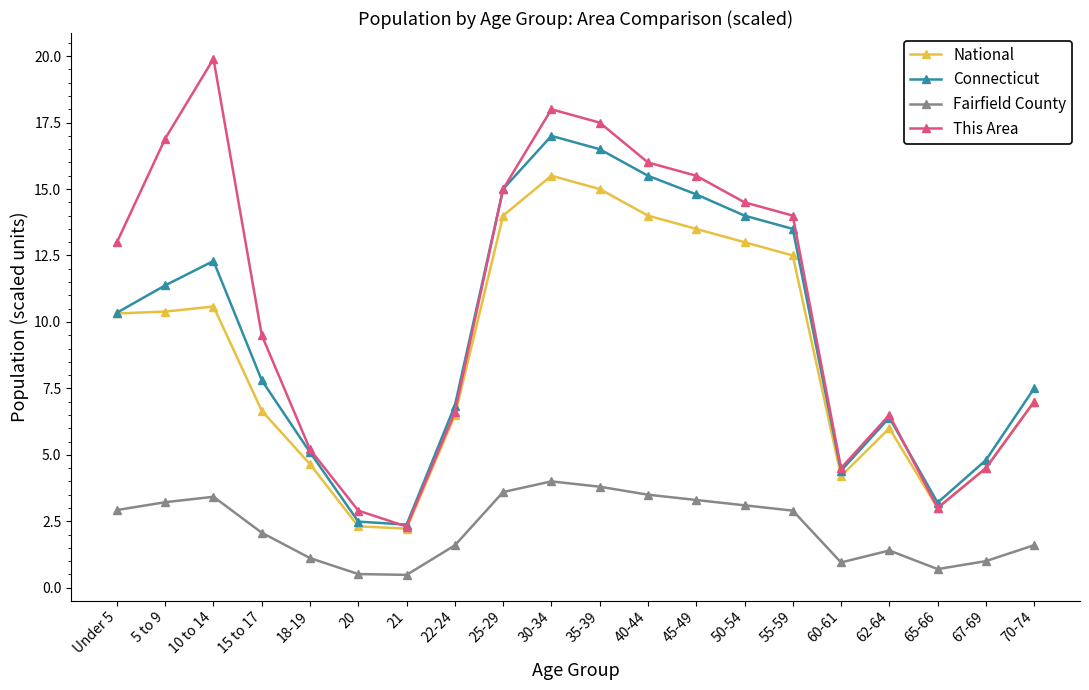

How many values in the Connecticut series exceed 10?

10